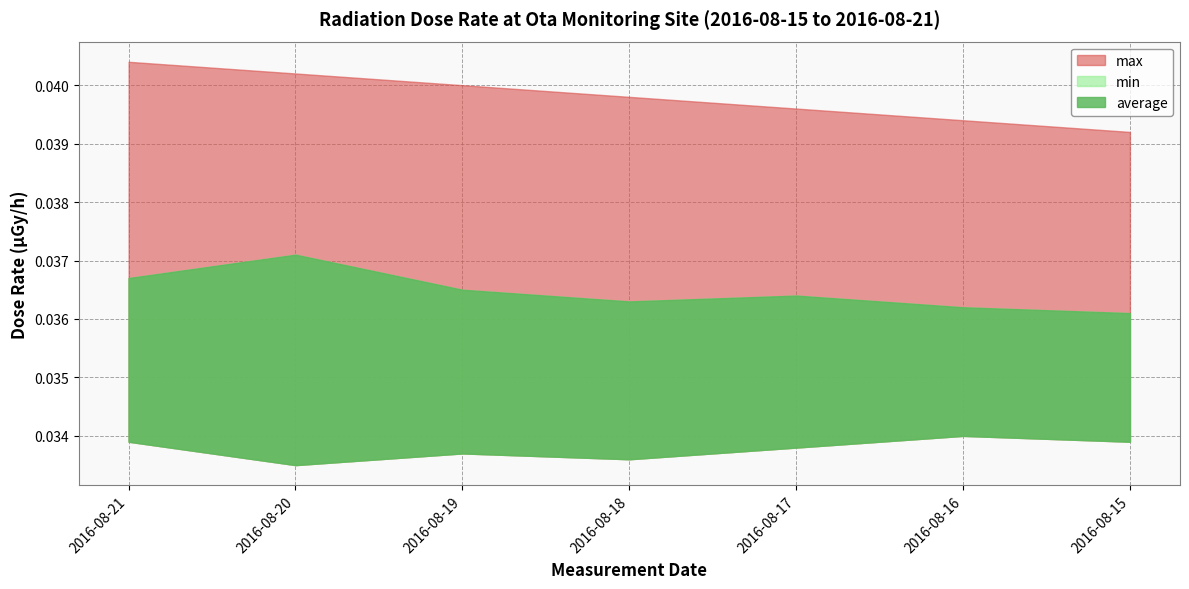

Which has a higher value, 2016-08-21 or 2016-08-18?

2016-08-21